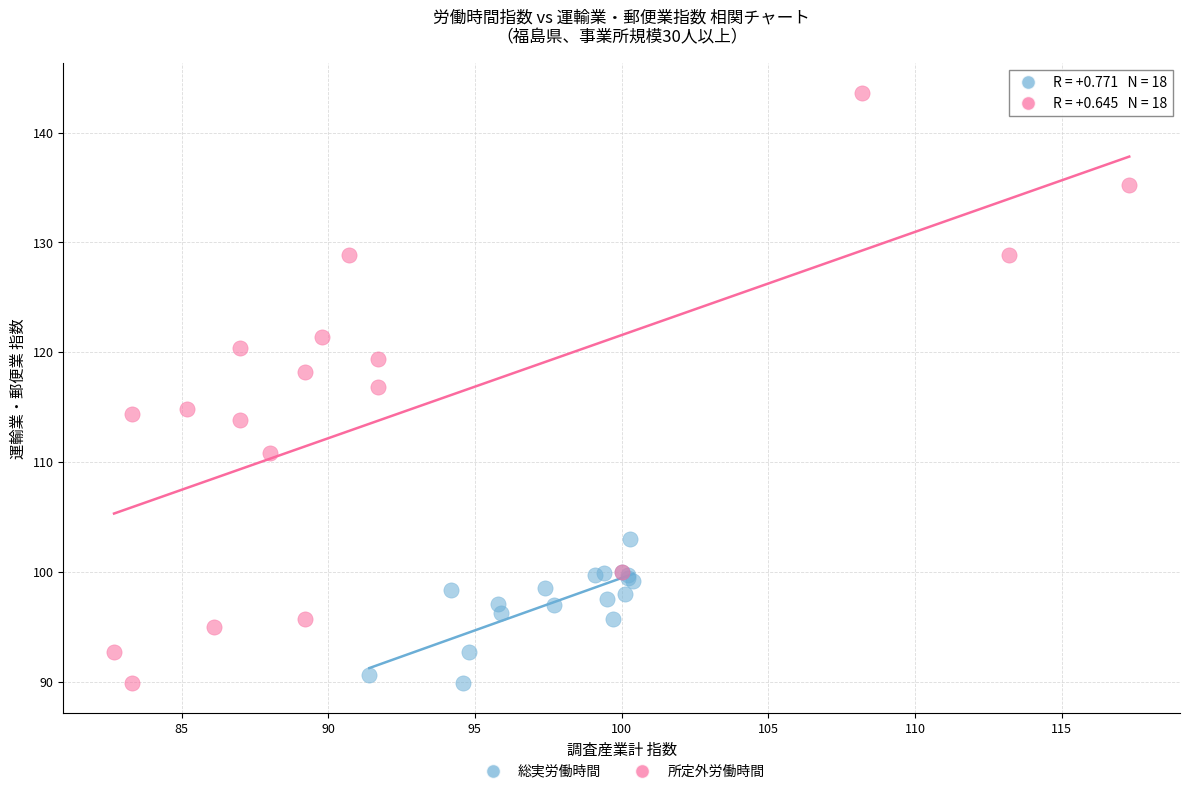

What are all the series names shown in the legend?

総実労働時間, 所定外労働時間